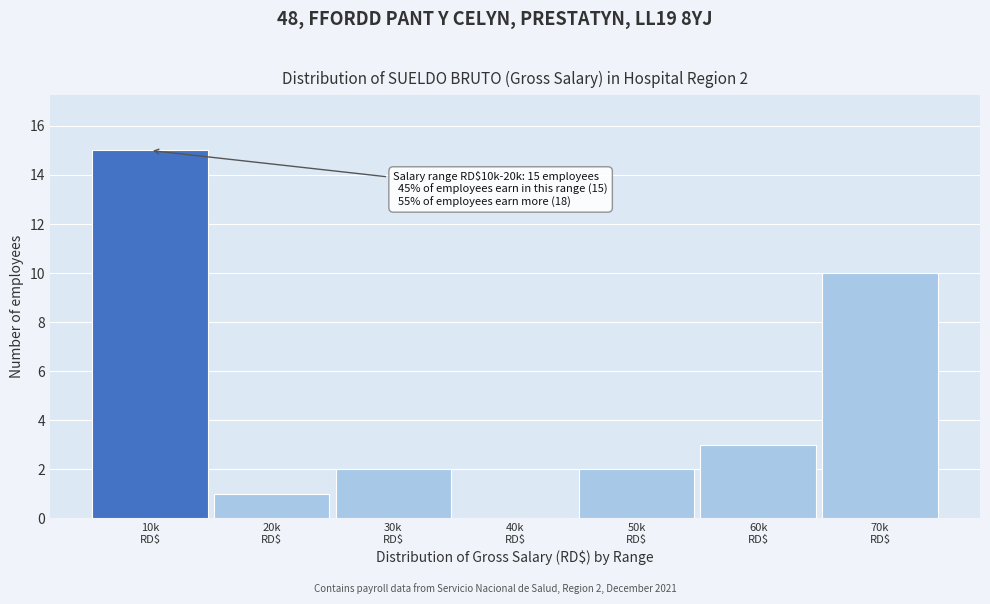

What is the sum of all values?

33